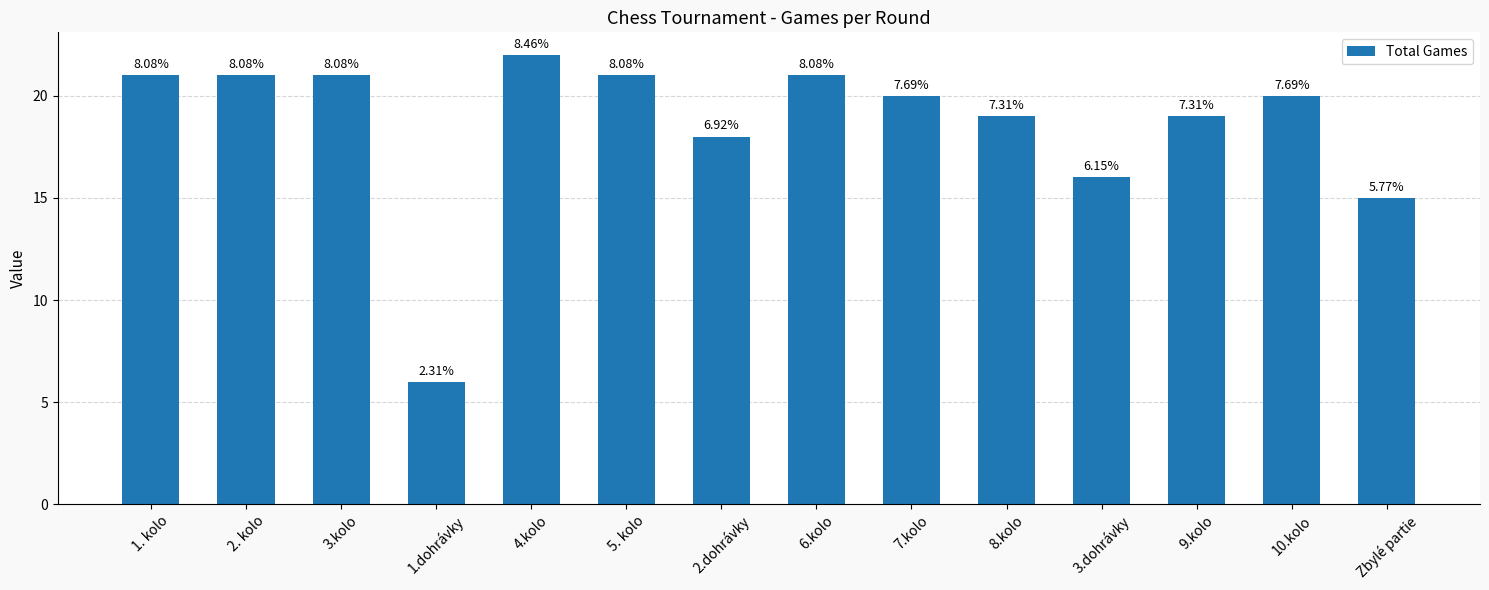

What is the label of the 7th bar from the left?

2.dohrávky